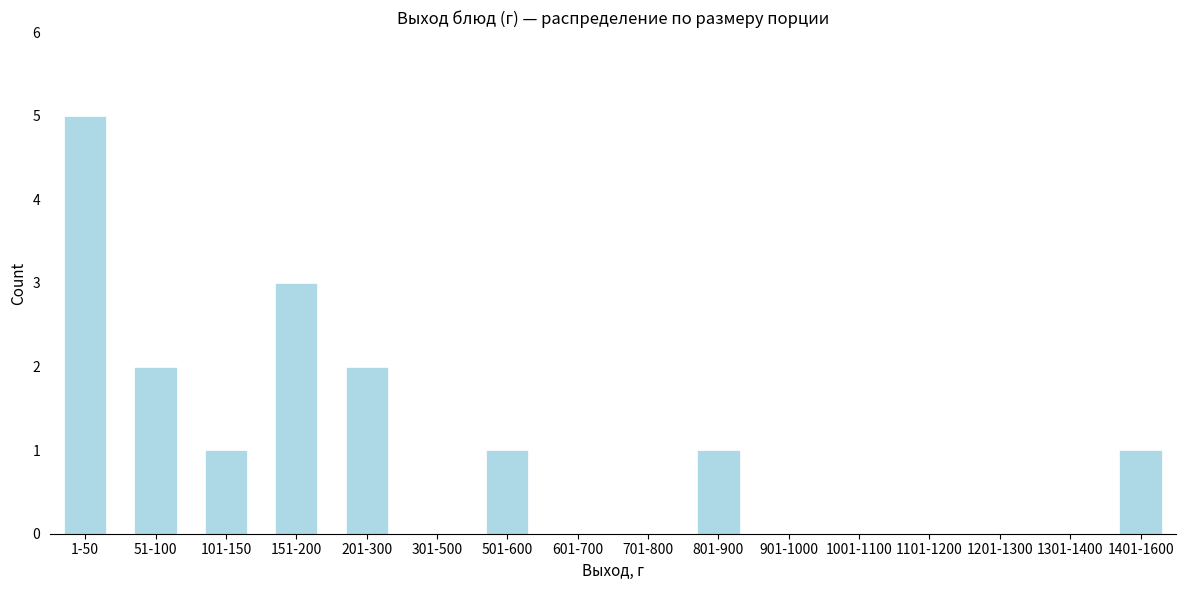

Reading left to right, transcribe all the data shown in this chart.

1-50=5	51-100=2	101-150=1	151-200=3	201-300=2	301-500=0	501-600=1	601-700=0	701-800=0	801-900=1	901-1000=0	1001-1100=0	1101-1200=0	1201-1300=0	1301-1400=0	1401-1600=1